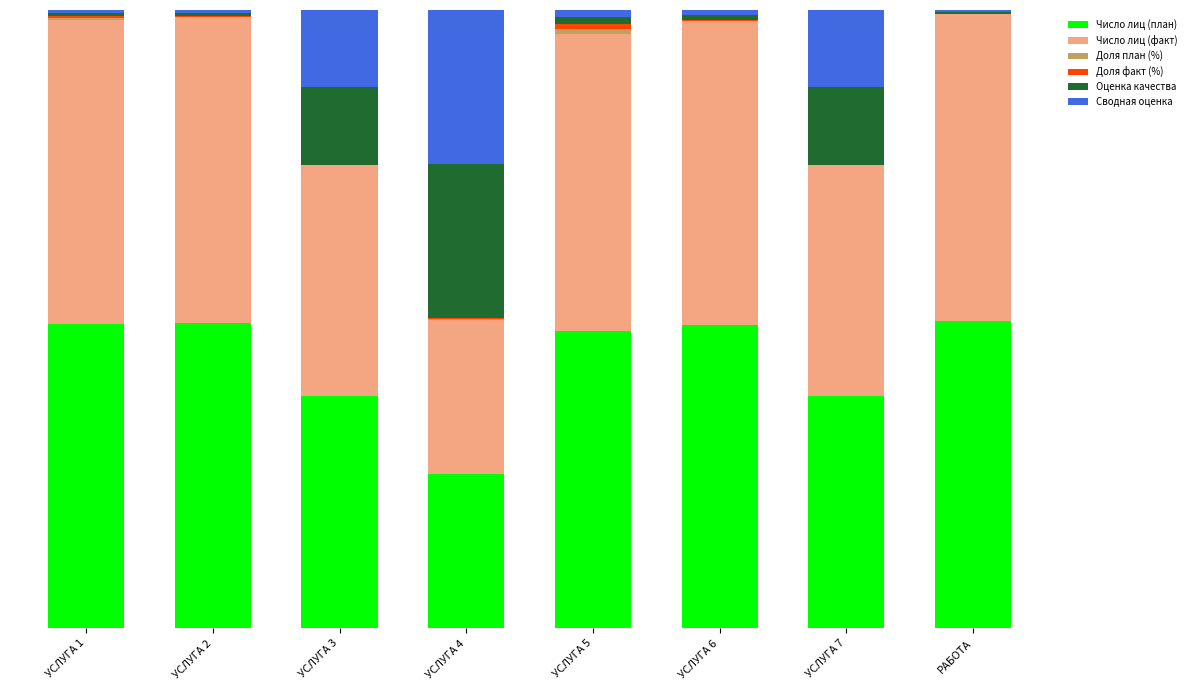

Rank the series at УСЛУГА 3 from lowest to highest value.

Доля план (%), Доля факт (%), Оценка качества, Сводная оценка, Число лиц (факт), Число лиц (план)